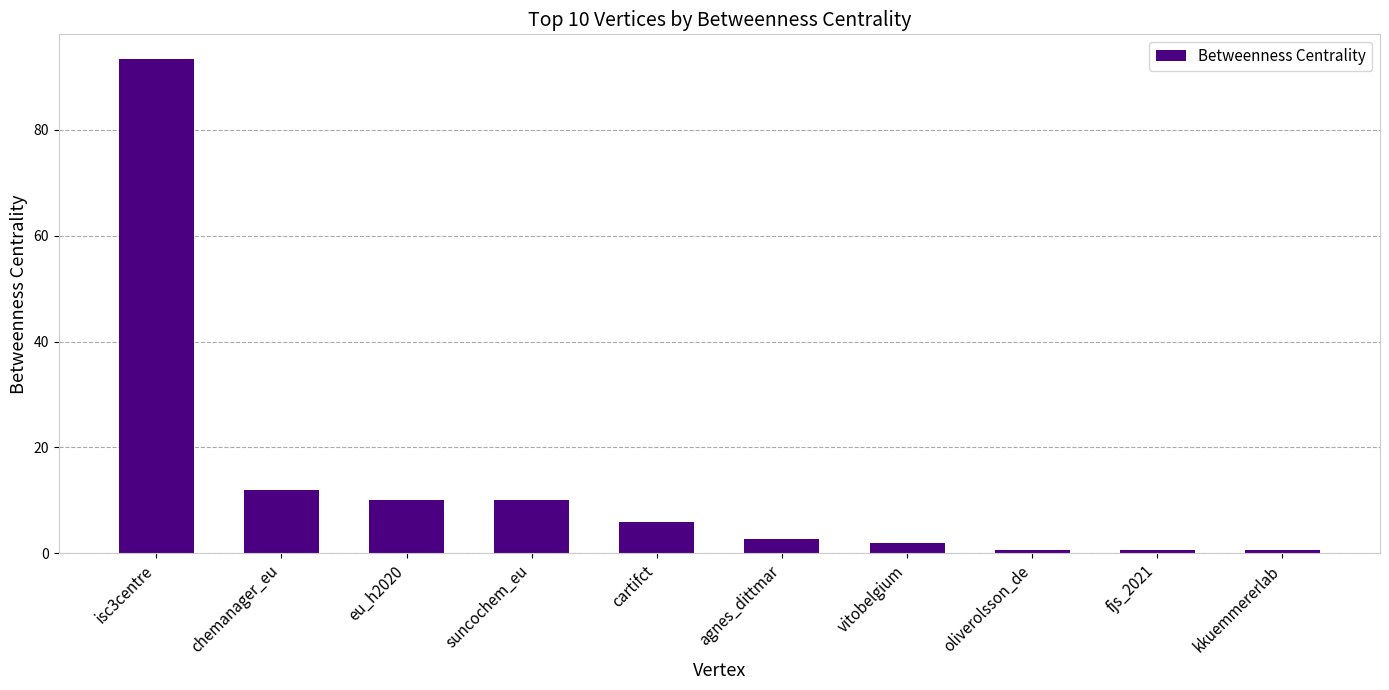

How many distinct data groups are displayed?

1